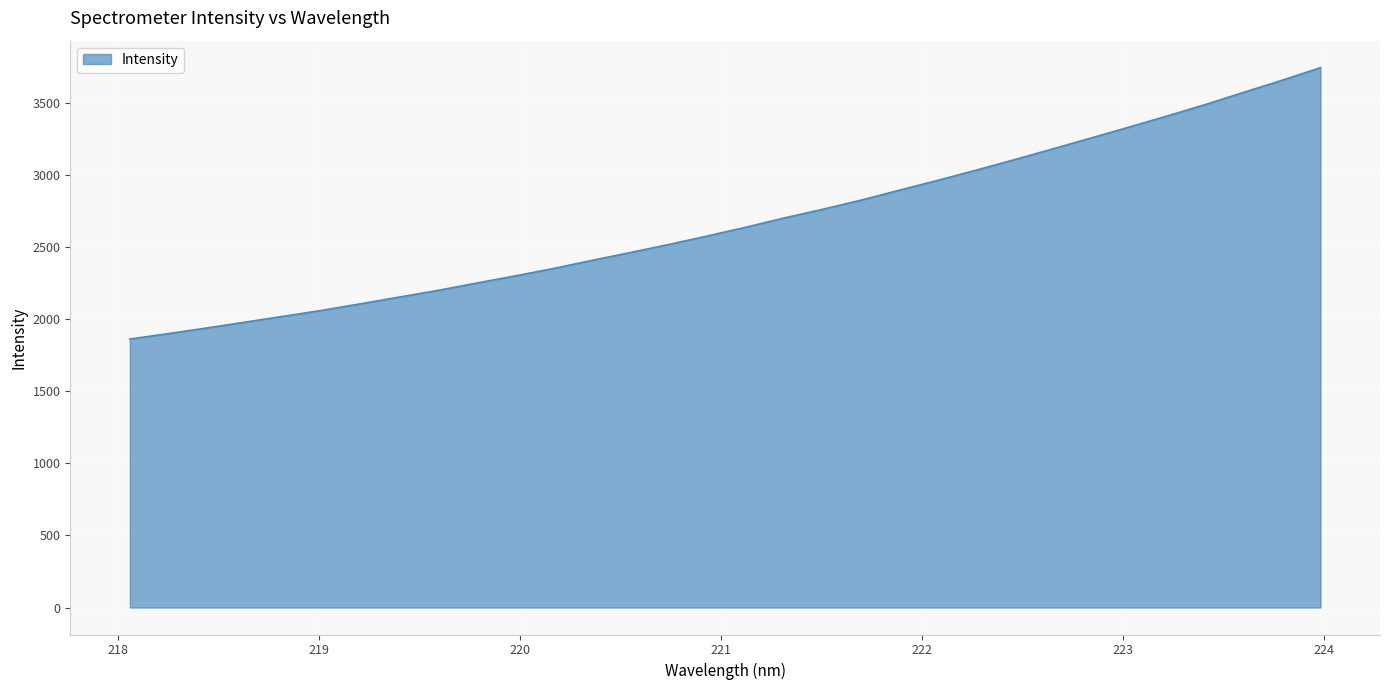

What is the greatest value displayed?

3746.9